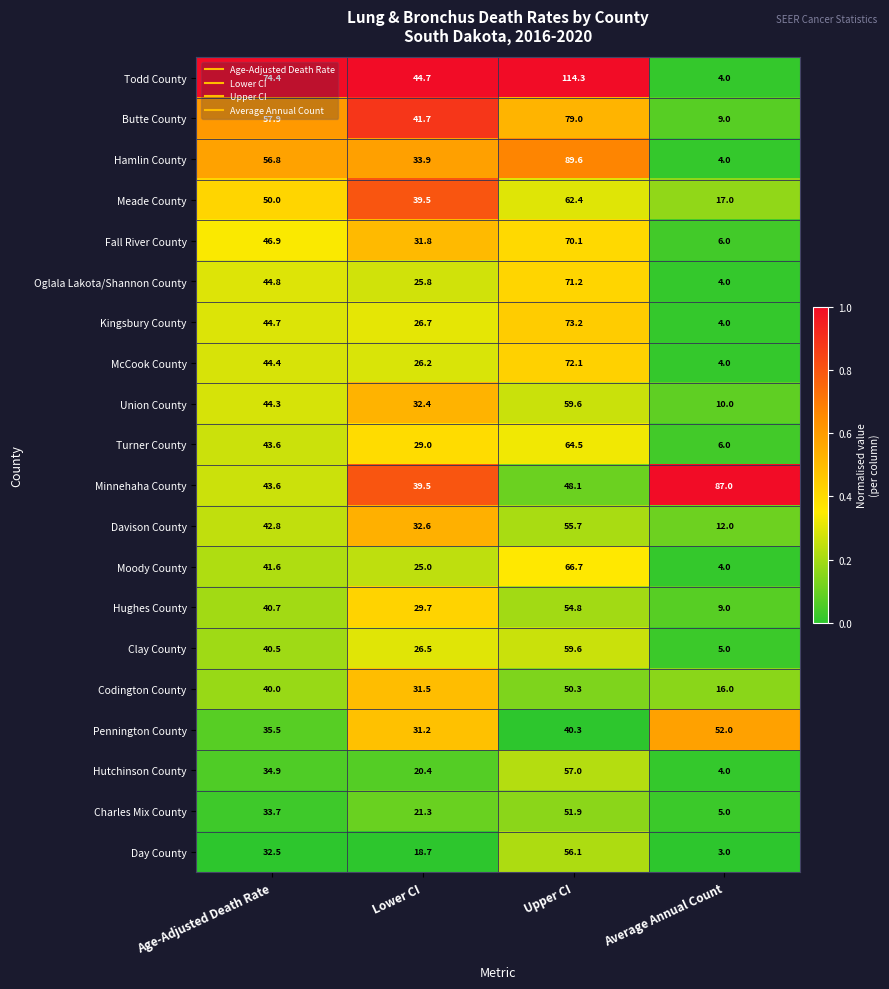

Which series has the largest total across all categories?

Todd County